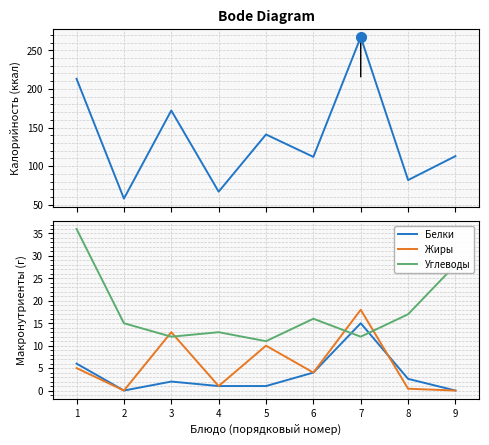

What is the difference between the maximum and second lowest values in the Углеводы series?

24.0